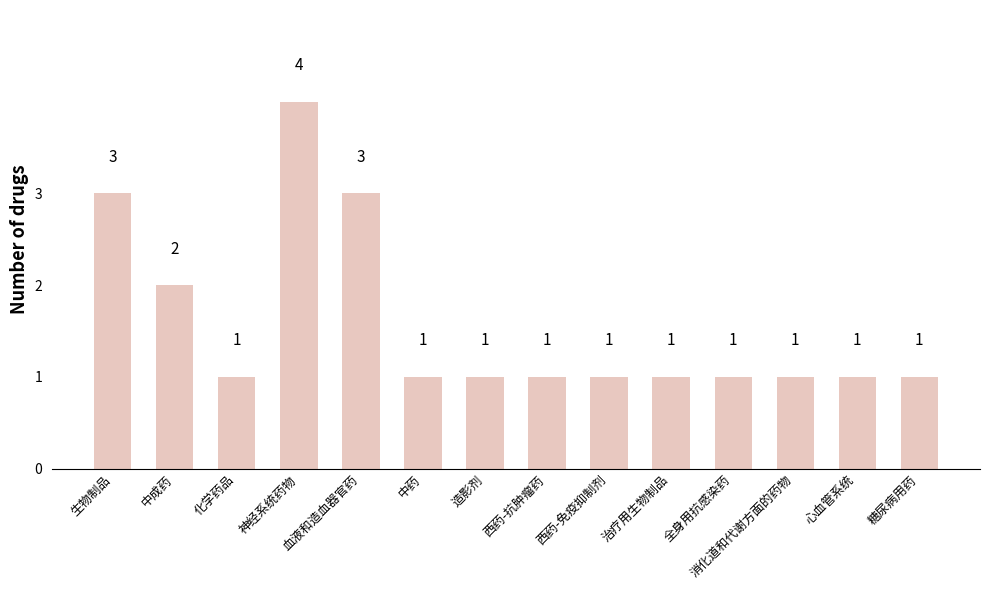

What is the approximate value at 治疗用生物制品?

1